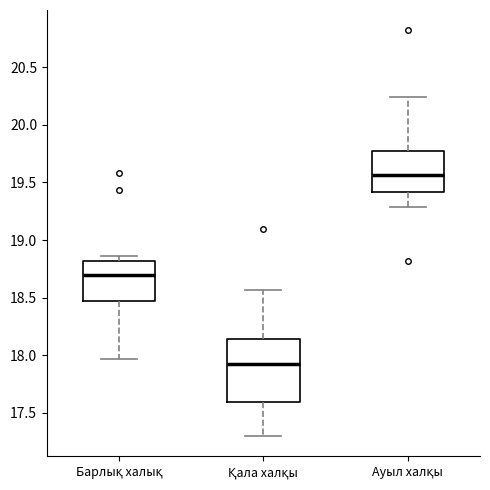

Reading left to right, transcribe this box plot: for each box, give where its median line is, the range the box spans, and where its two whiskers end, as read against the y-axis. The values are not printed on the chart, so give them approximately, as read against the axis.

Барлық халық: median 18.70, box 18.45 to 18.80, whiskers 17.95 to 18.85
Қала халқы: median 17.95, box 17.60 to 18.15, whiskers 17.30 to 18.55
Ауыл халқы: median 19.55, box 19.40 to 19.75, whiskers 19.30 to 20.25